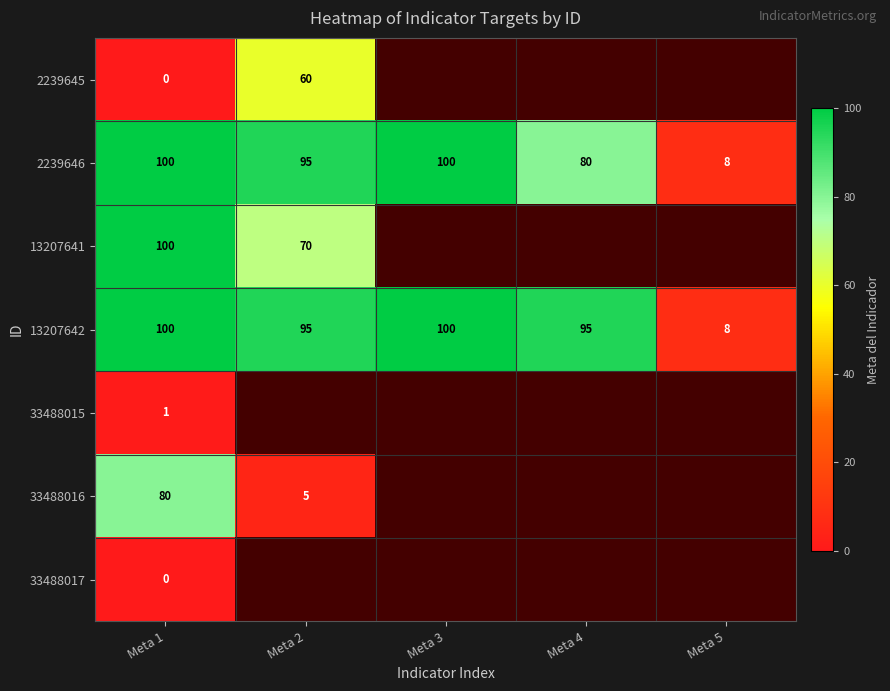

What is the sum of the 2239645 values at Meta 1 and Meta 2?

60